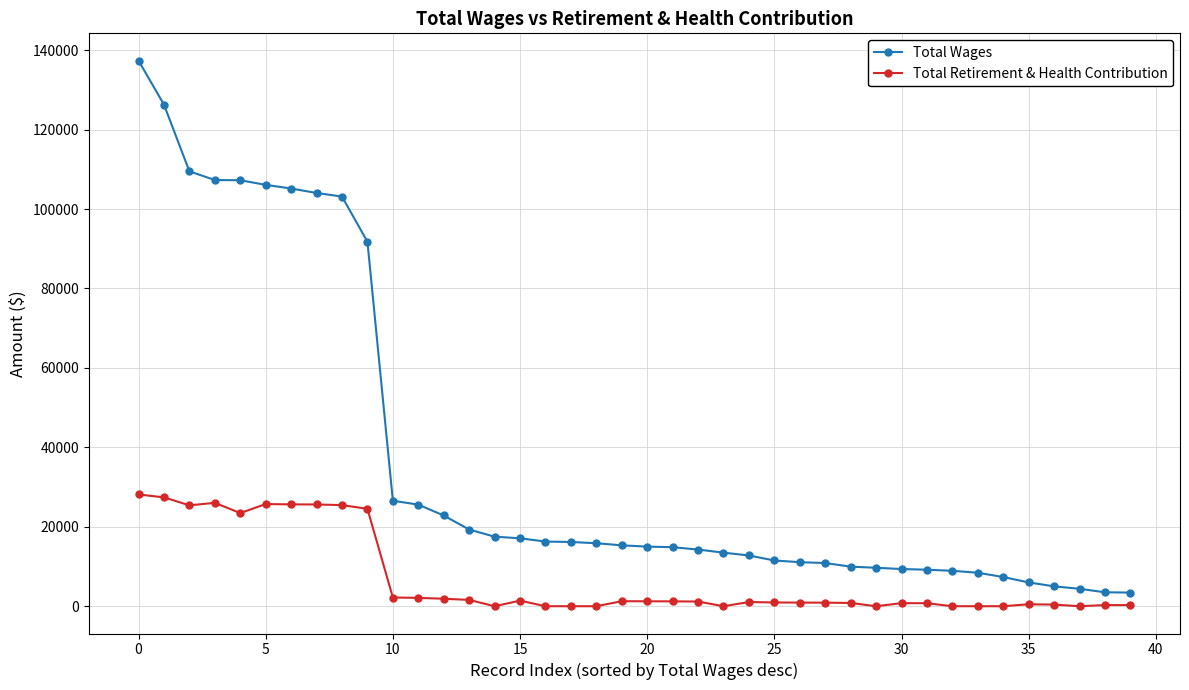

Does the chart display data point markers on the line(s)?

Yes